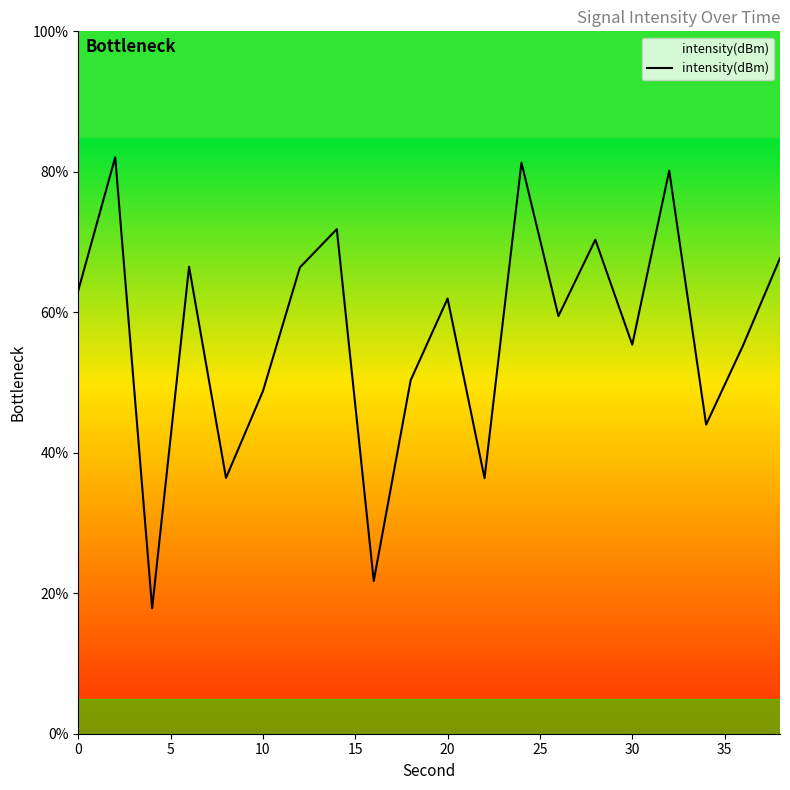

What is the difference between the second highest and minimum values?

63.5